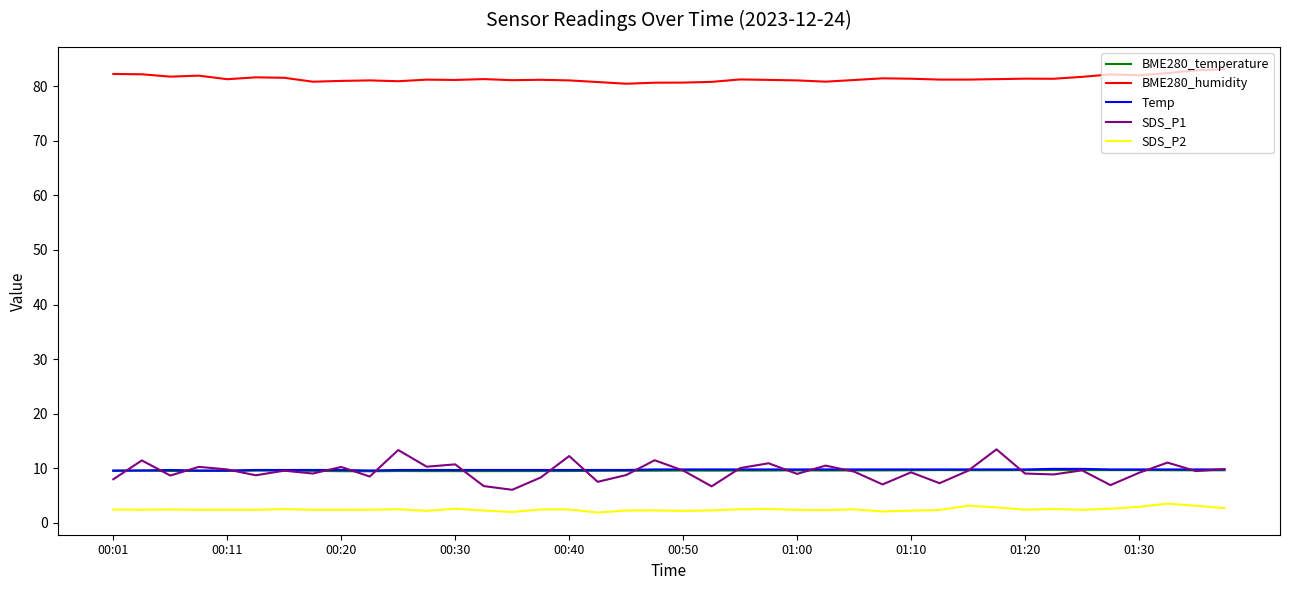

Does the chart have visible grid lines?

No